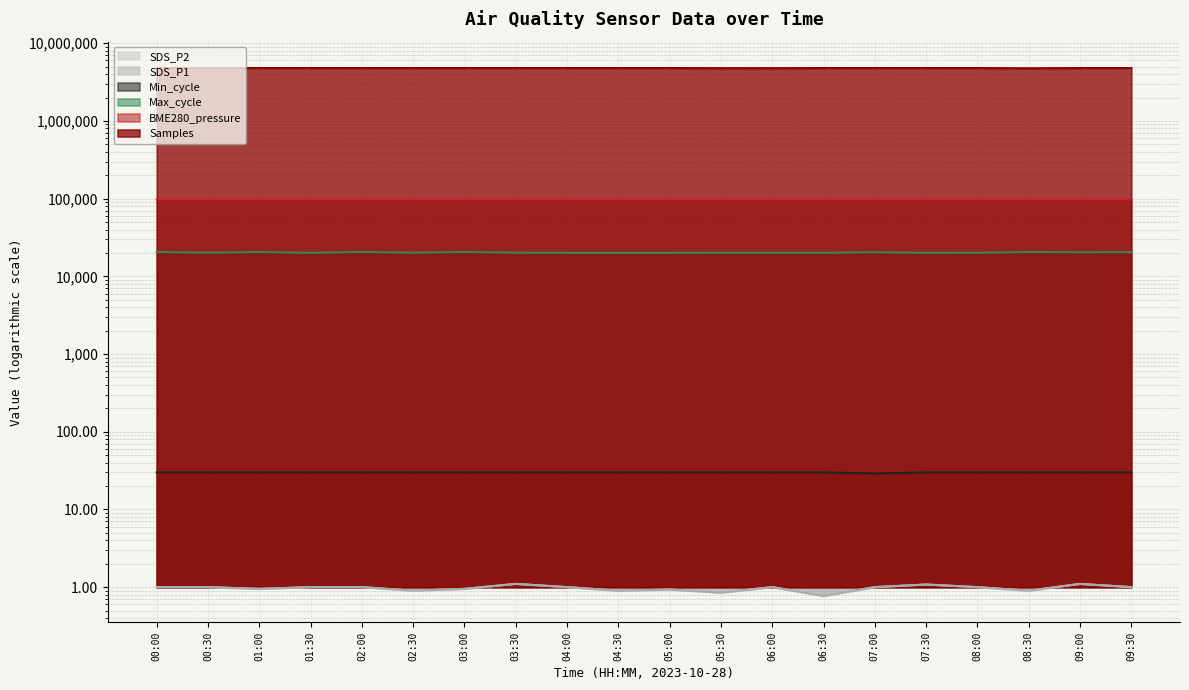

Is it true that BME280_pressure equals 159552.1 at 03:30?

False